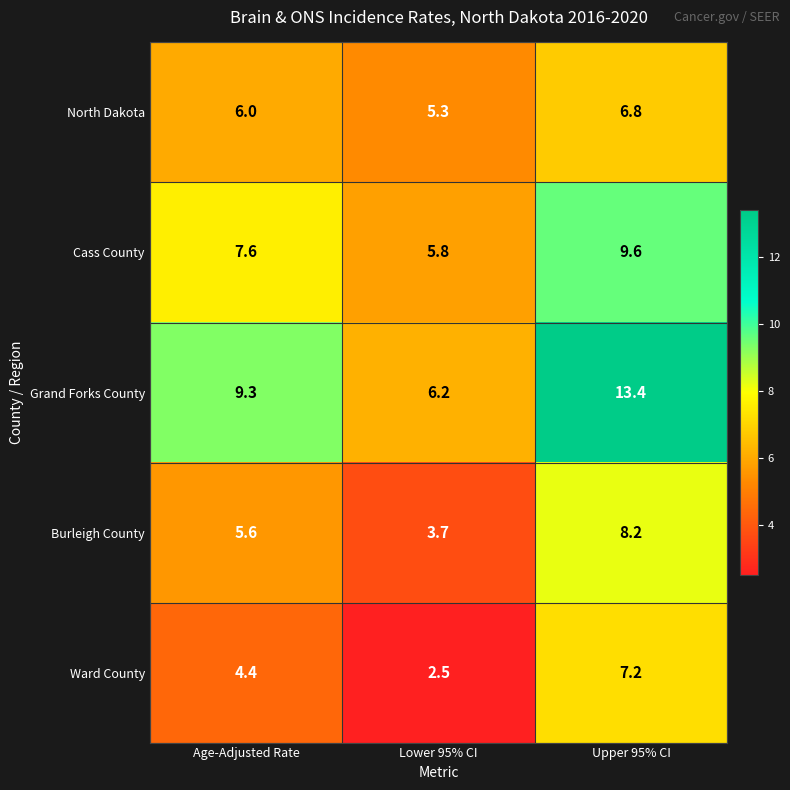

Where does the Burleigh County series first go above 5?

Age-Adjusted Rate